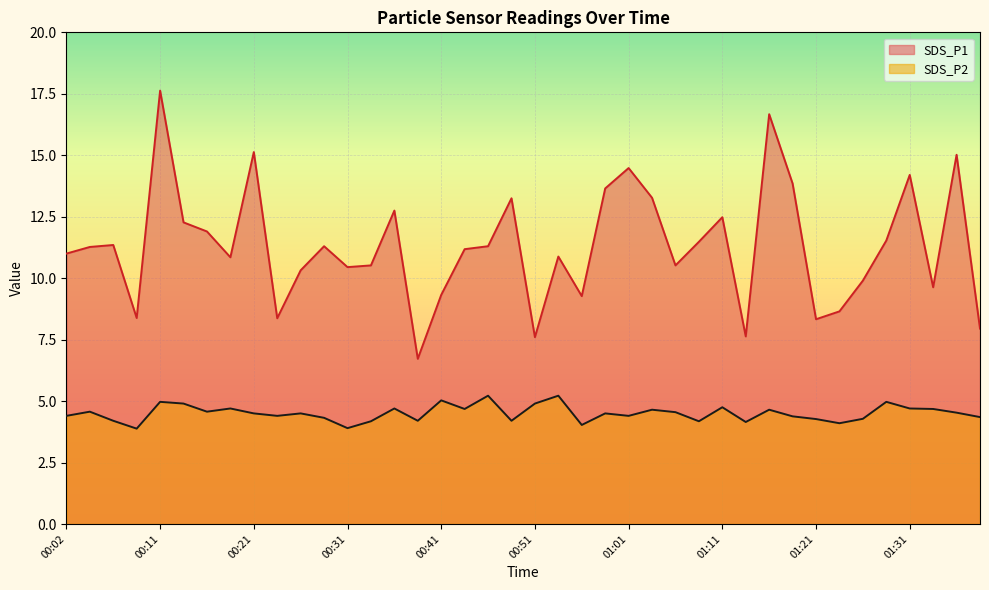

True or false: SDS_P1 has a value of 6.1 at 01:31.

False